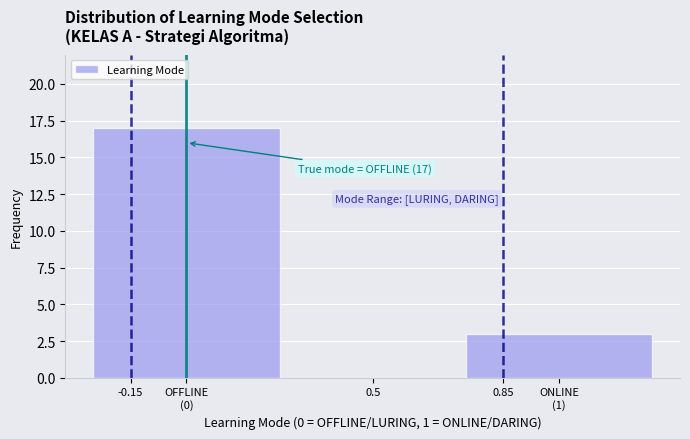

What is the sum of all values?

20